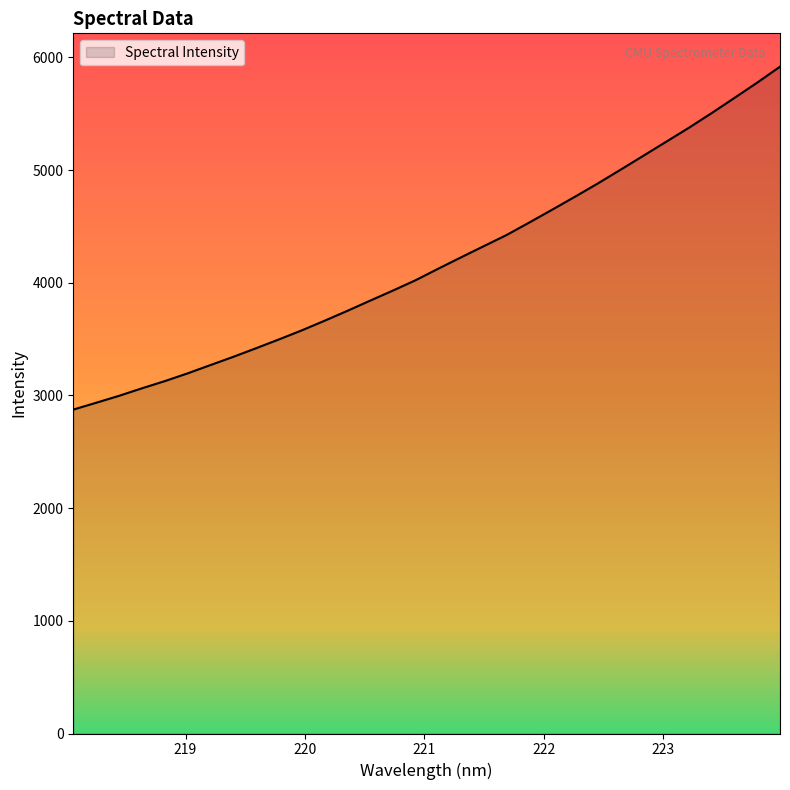

What is the difference between the maximum and minimum values?

3043.1